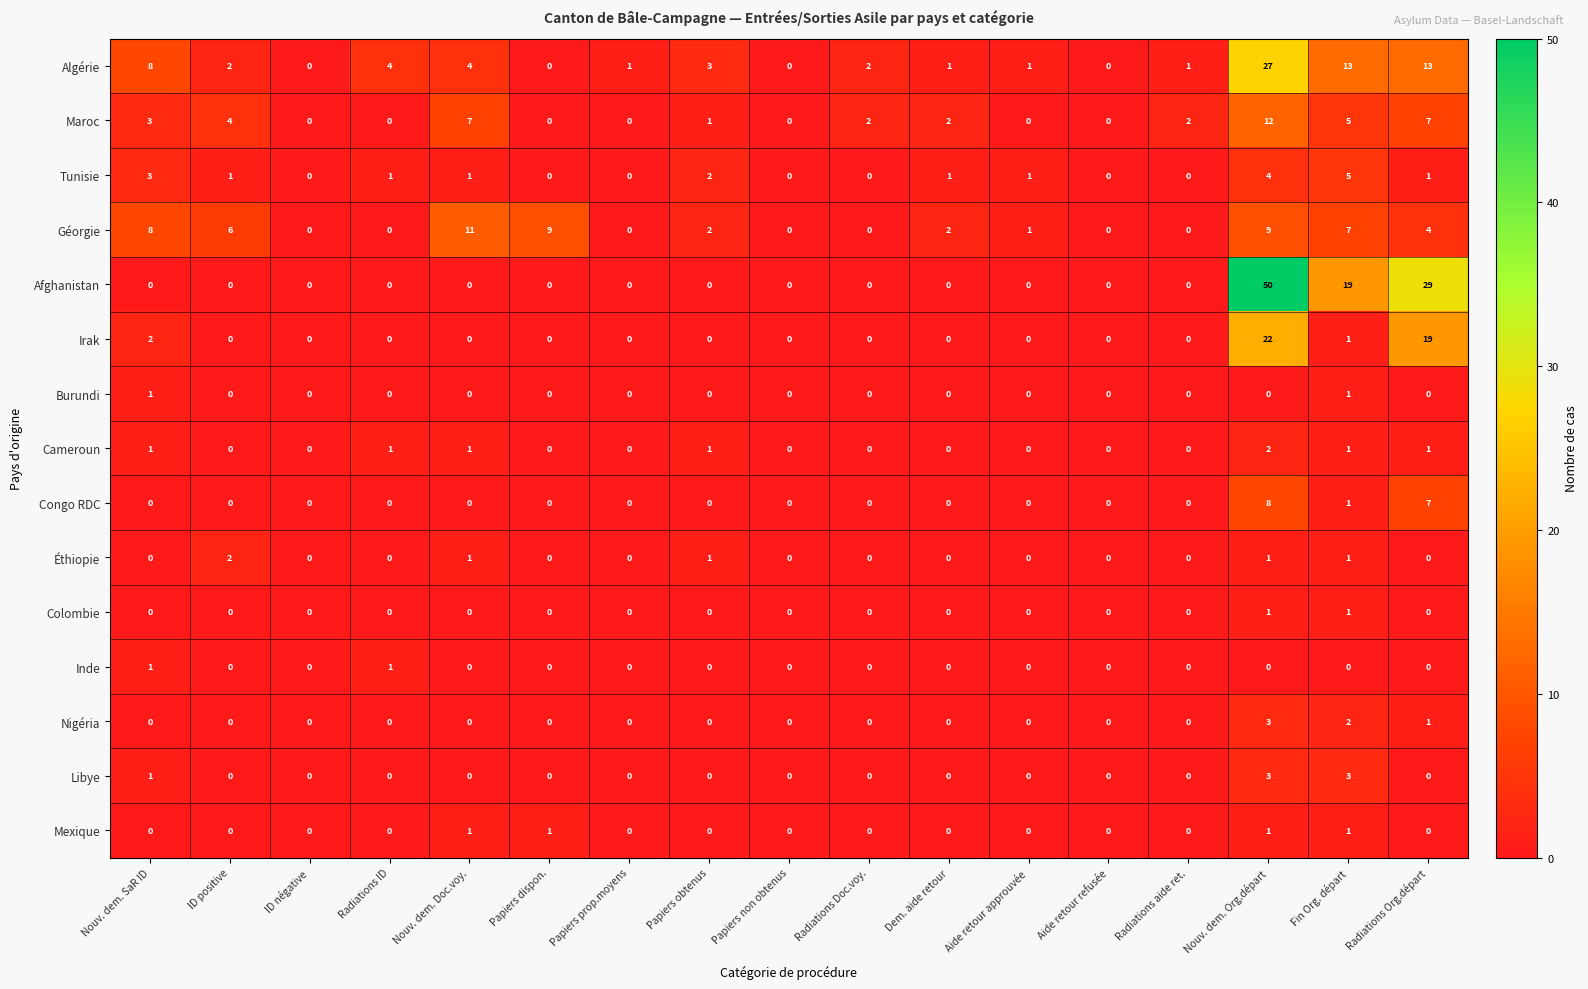

Between Nouv. dem. SaR ID and Papiers obtenus, which series saw the biggest shift?

Géorgie